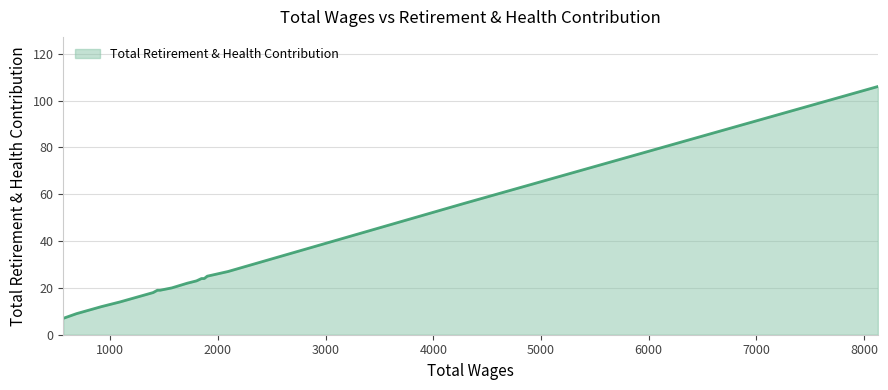

What is the difference between the maximum and minimum values?

99